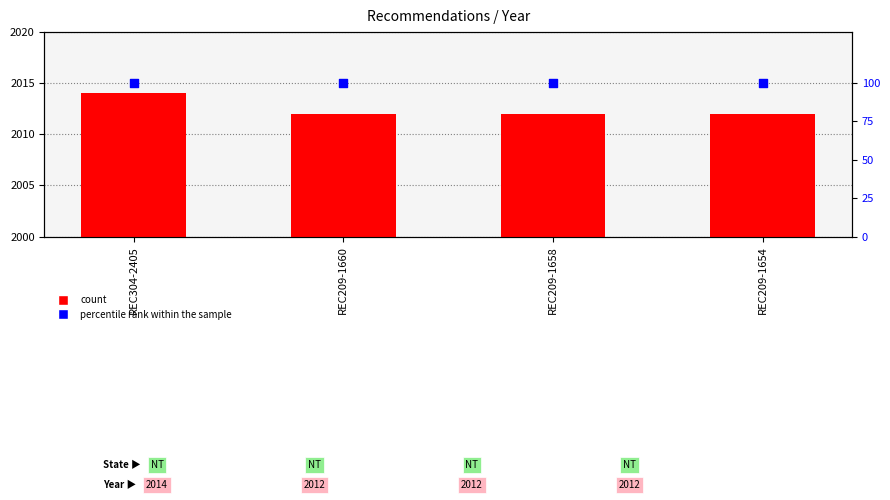

Which series contains the highest Y value?

Year